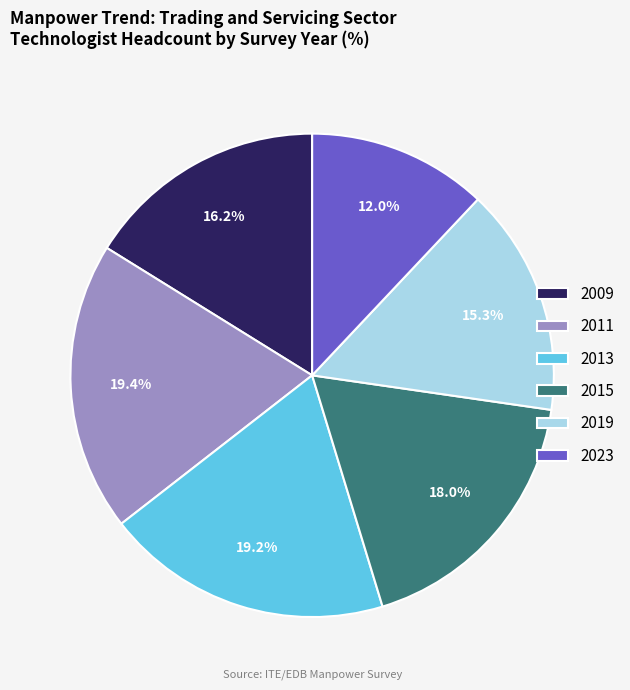

Between 2009 and 2023, which is larger?

2009